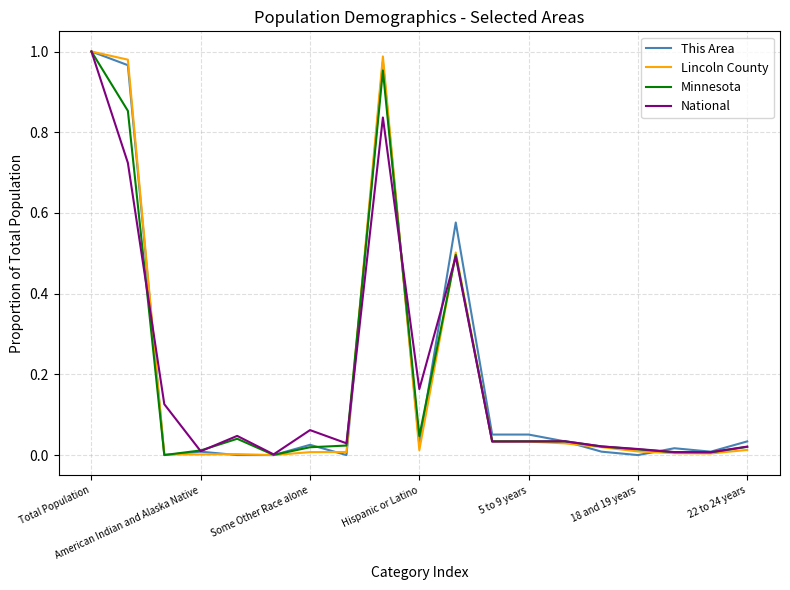

Does the chart display data point markers on the line(s)?

No